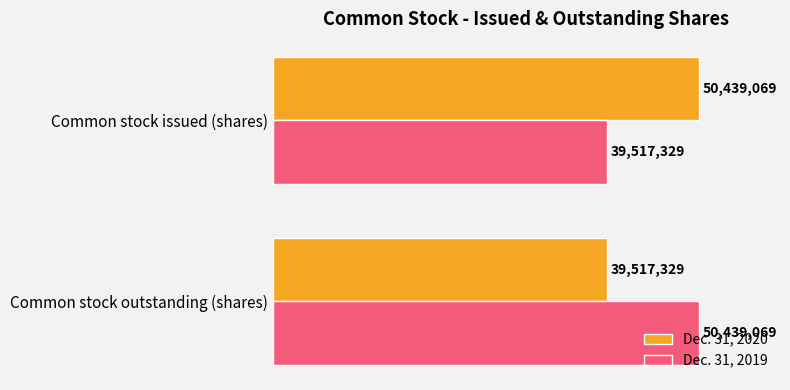

What are all the series names shown in the legend?

Dec. 31, 2020, Dec. 31, 2019